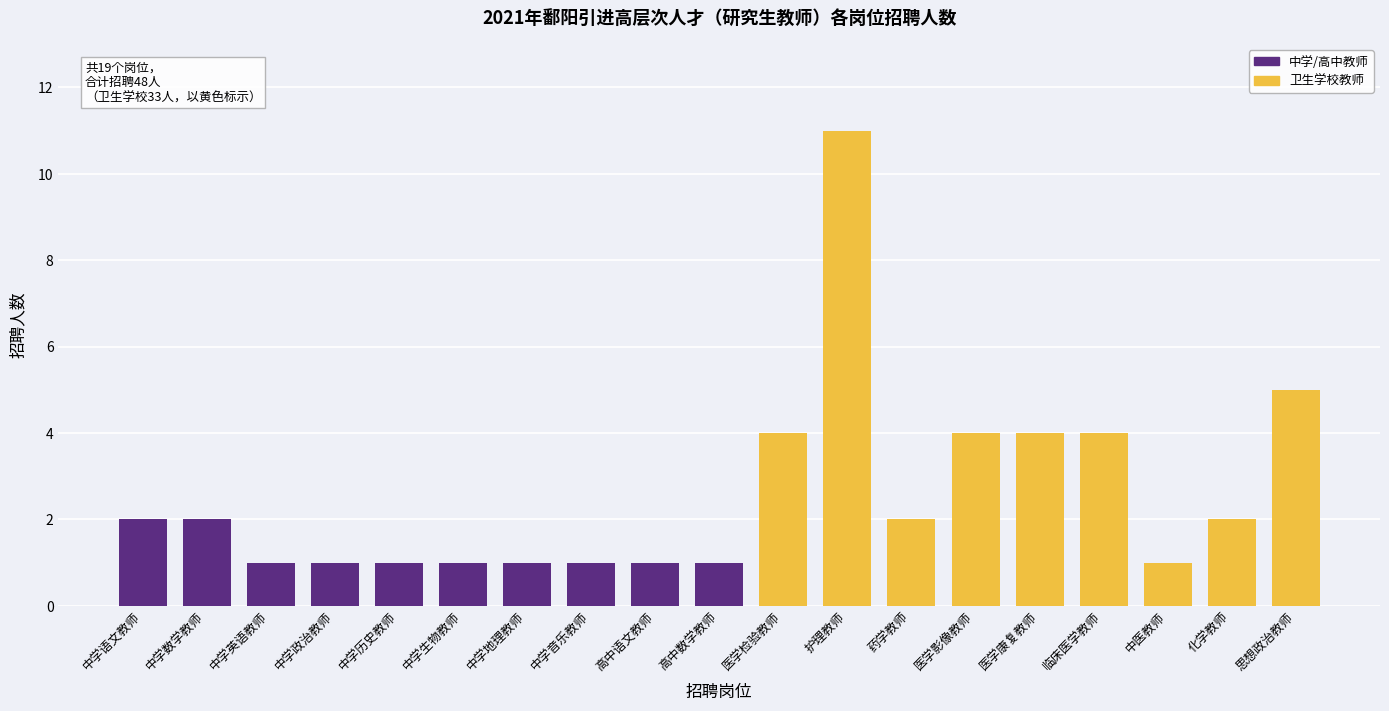

What is the value of the 11th bar from the left?

4